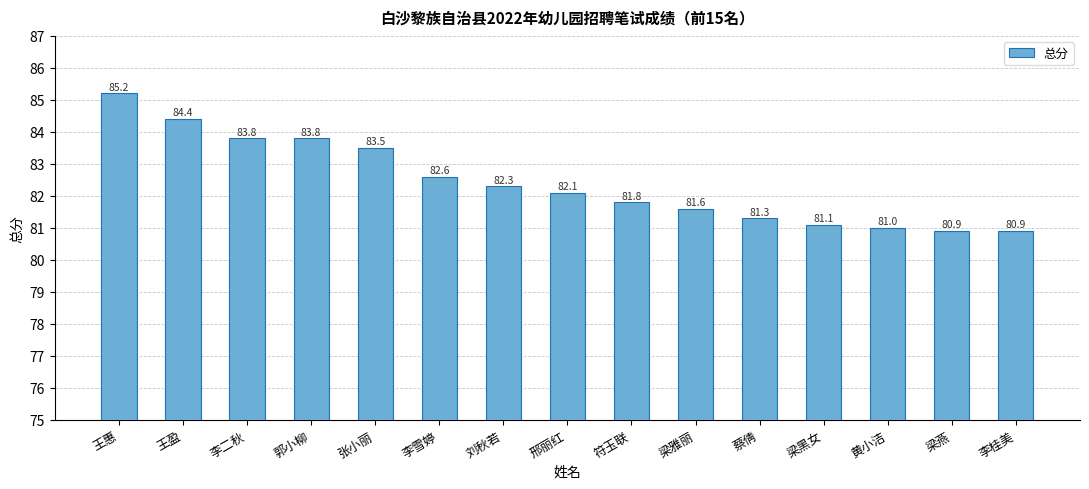

Count the number of categories in the chart.

15